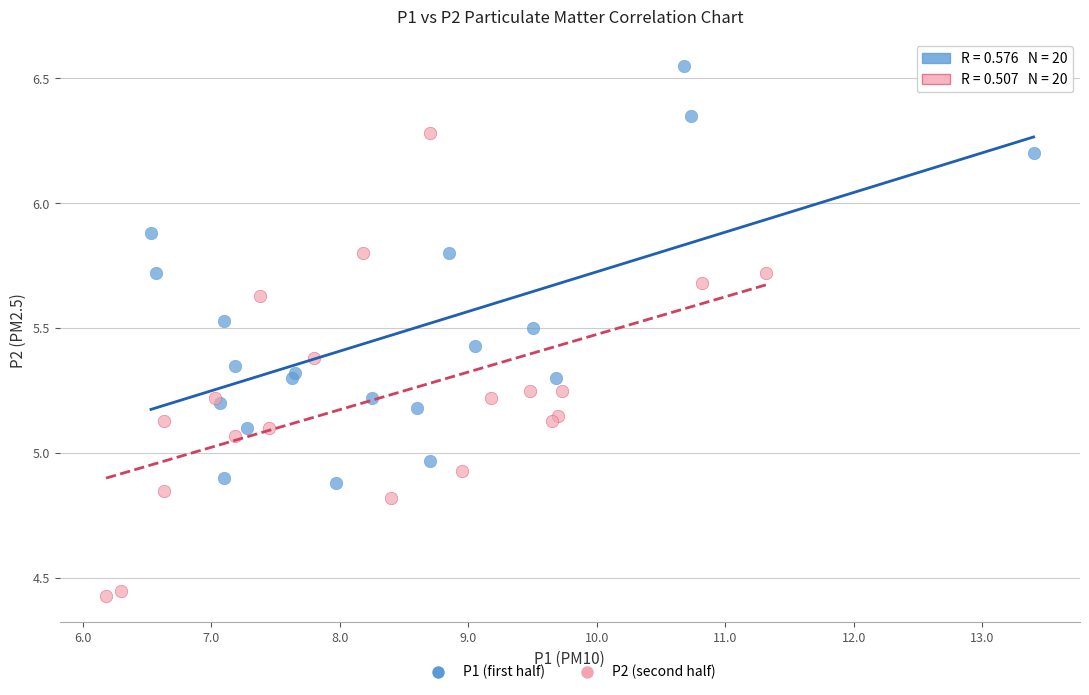

What are all the series names shown in the legend?

P1 (first half), P2 (second half)